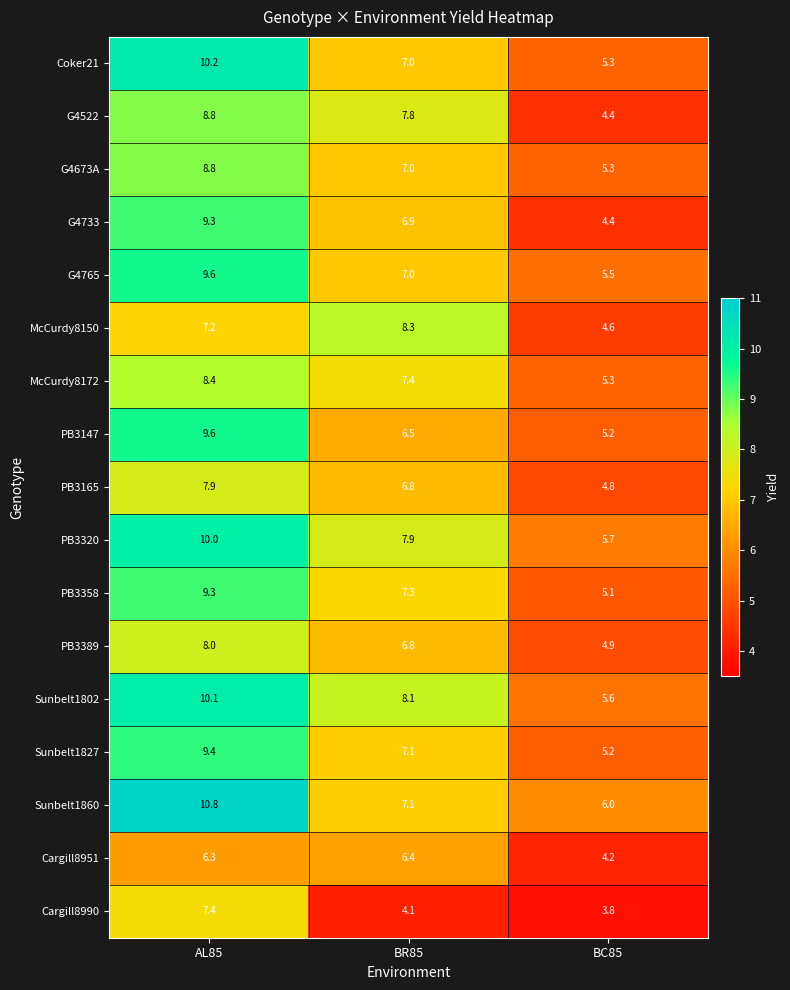

Rank the categories by G4673A value from highest to lowest.

AL85, BR85, BC85